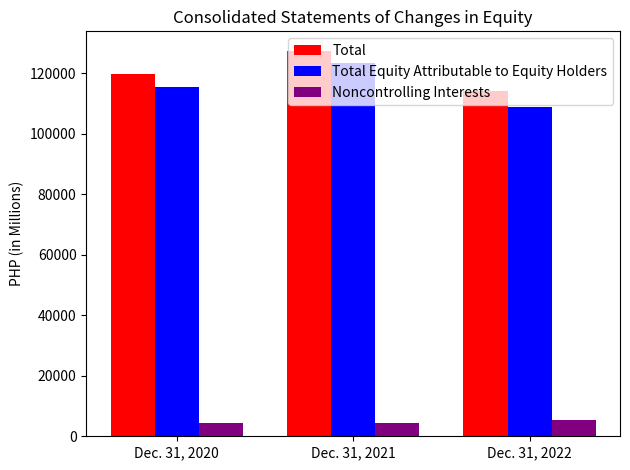

What is the value of the Total Equity Attributable to Equity Holders bar at the 1st from the left?

115408